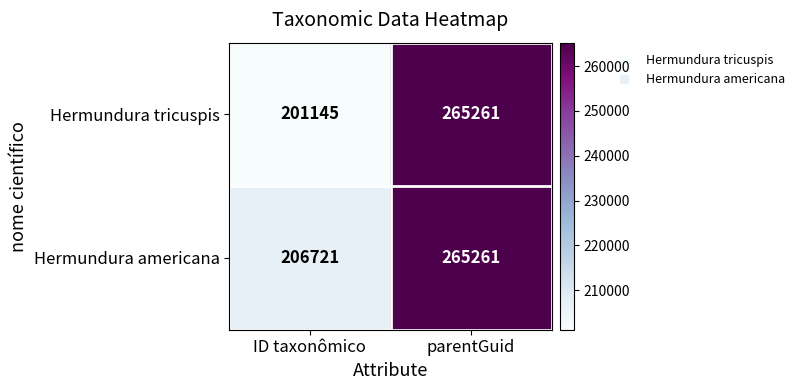

At how many categories does at least one series exceed 206958?

1